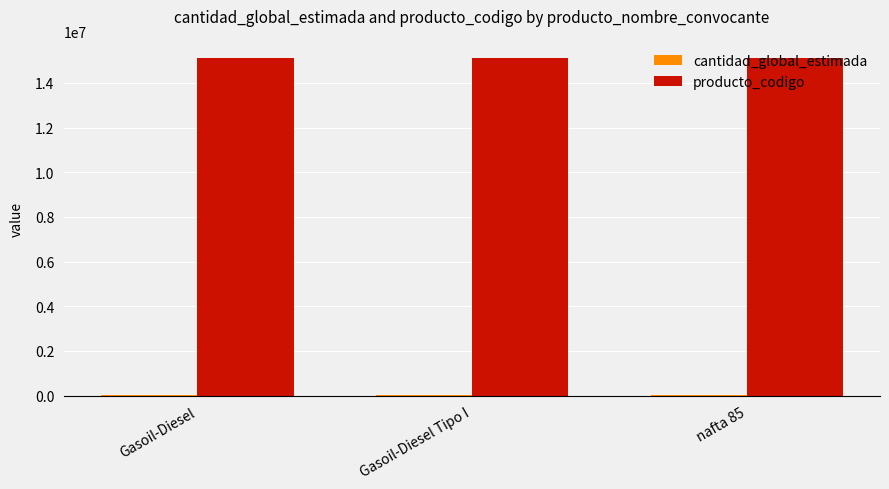

Are the bars horizontal?

No